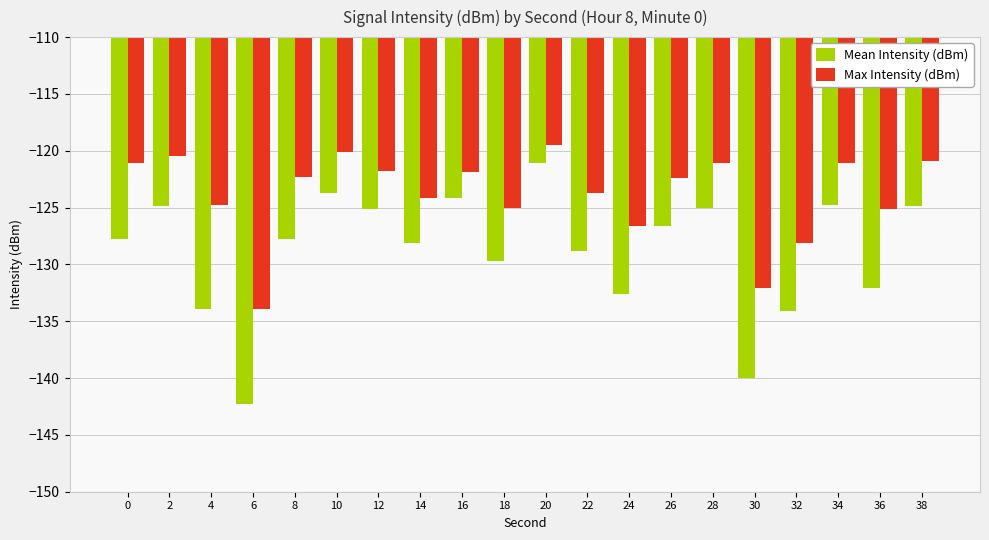

Which series has the largest total across all categories?

Max Intensity (dBm)